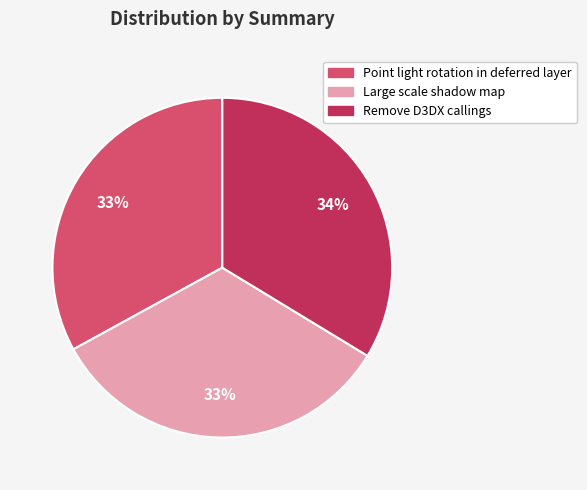

How many segments does this pie chart have?

3